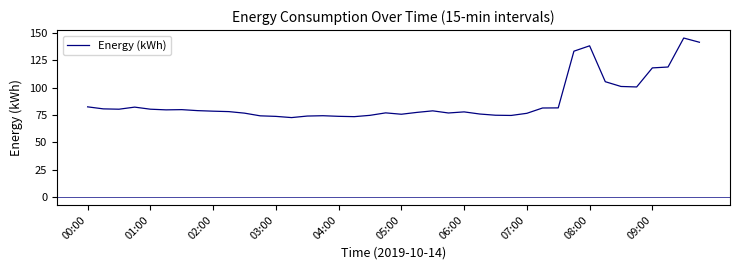

How many lines are shown in the chart?

1